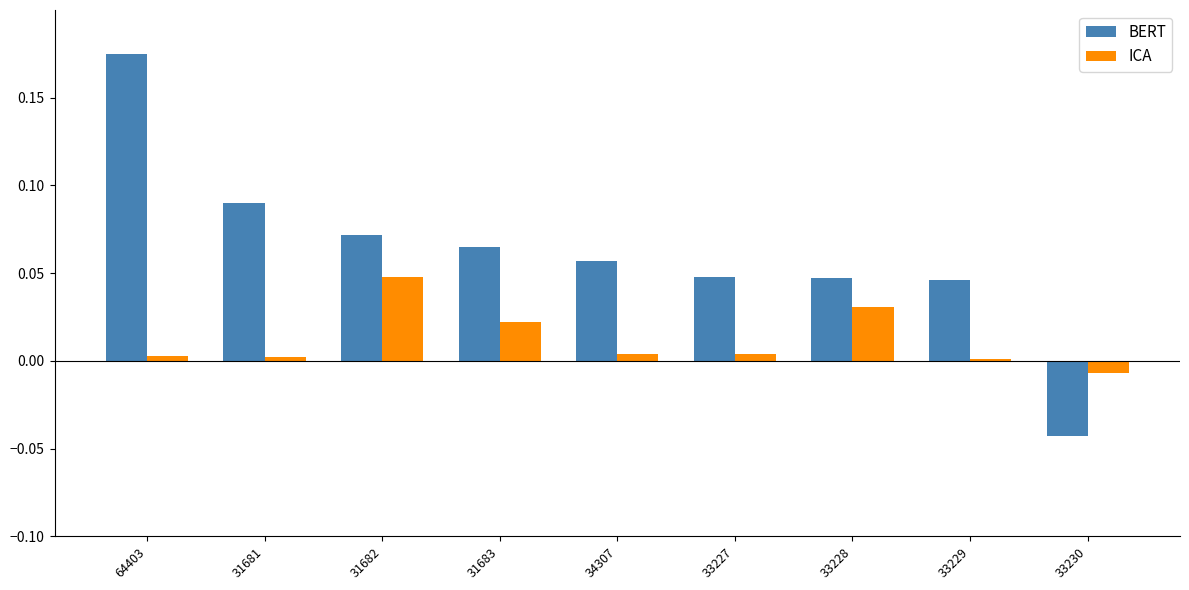

Rank the series by their maximum value, from lowest to highest.

ICA, BERT